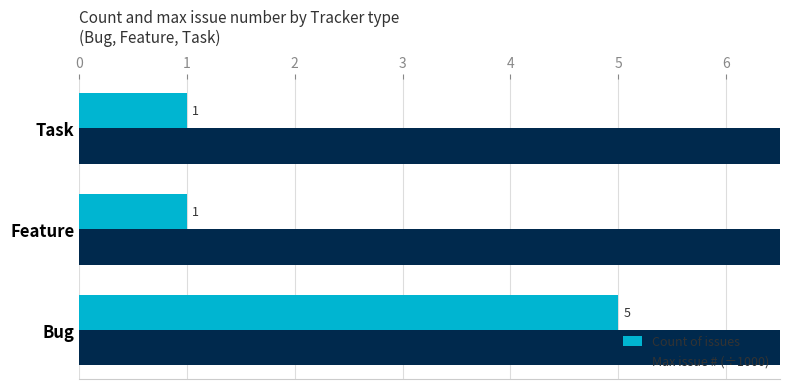

Between Task and Feature, which is larger?

Task